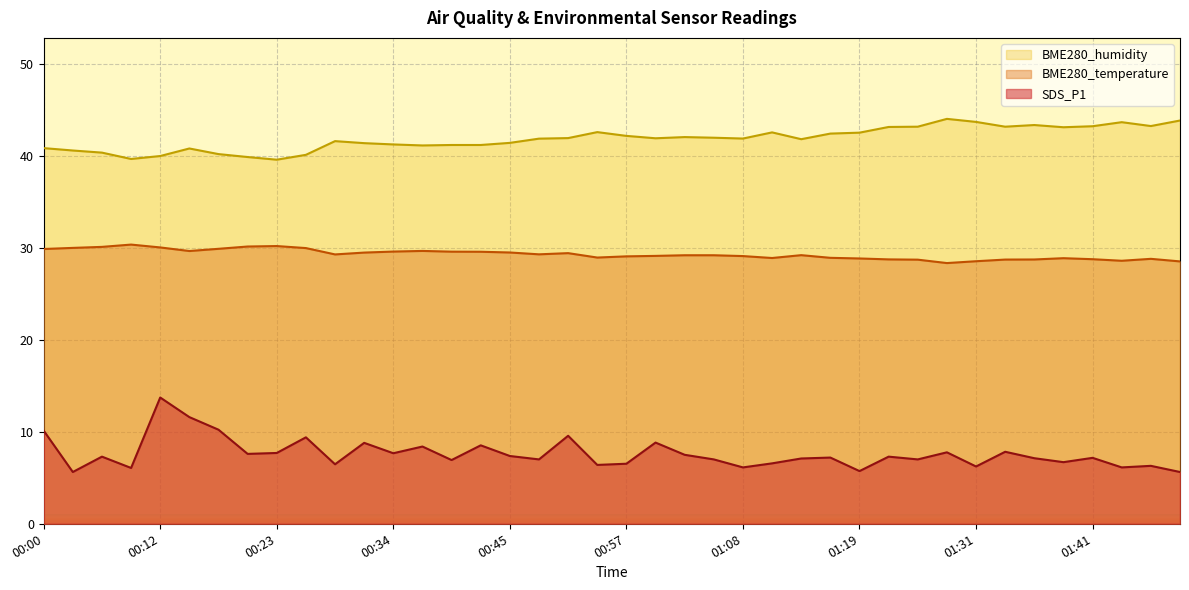

True or false: SDS_P1 and BME280_humidity intersect in this chart.

False